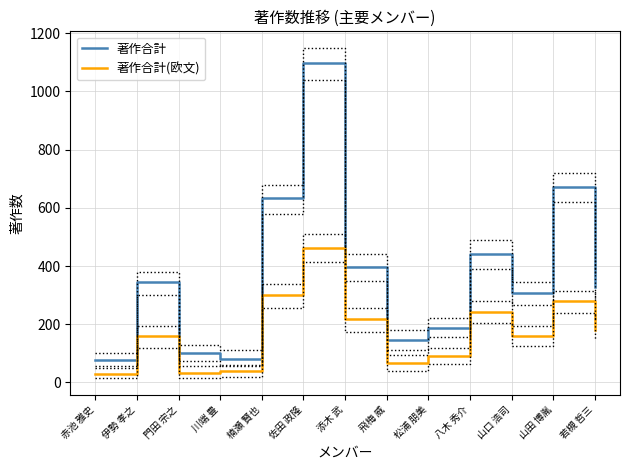

Reading left to right, extract all data points from this chart.

著作合計: 77	344	102	82	633	1097	397	145	188	441	306	672	329
著作合計(欧文): 30	159	34	39	300	463	217	66	92	243	161	279	181